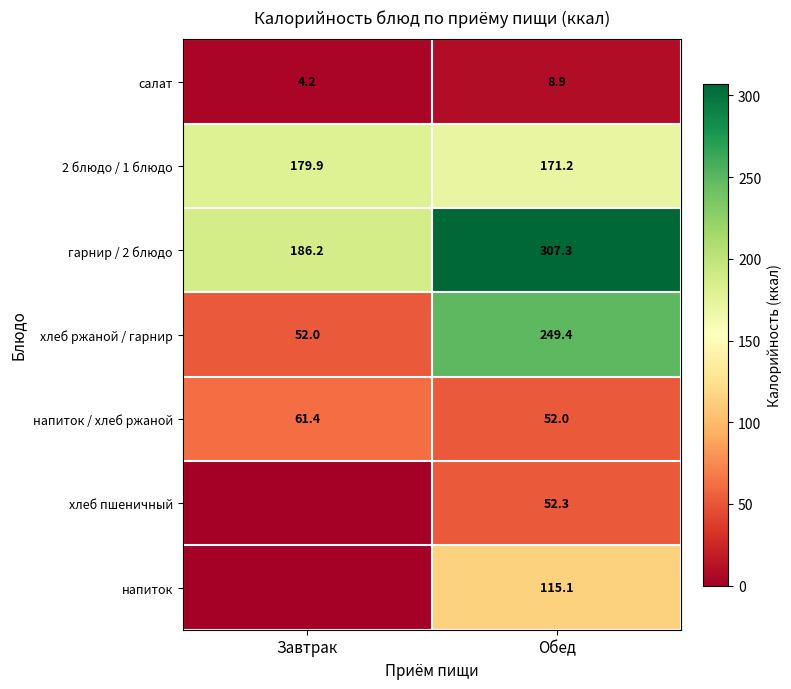

The value of хлеб ржаной / гарнир at Завтрак is 52.0. True or false?

True